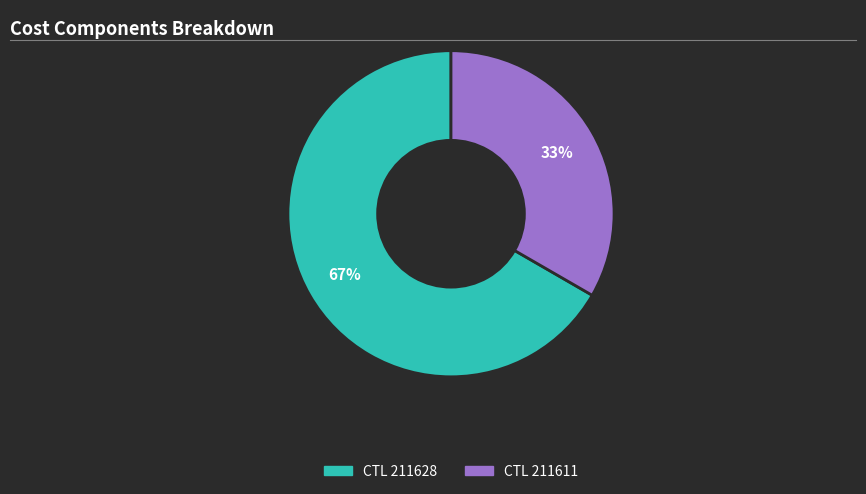

To the nearest percent, what is the average slice percentage?

50%